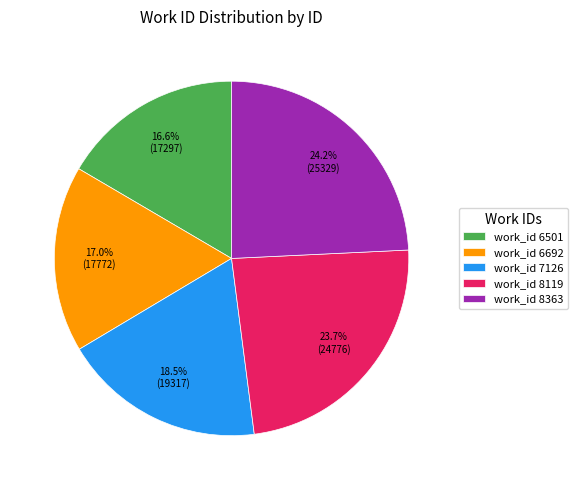

What is the largest slice in the pie chart?

work_id 8363